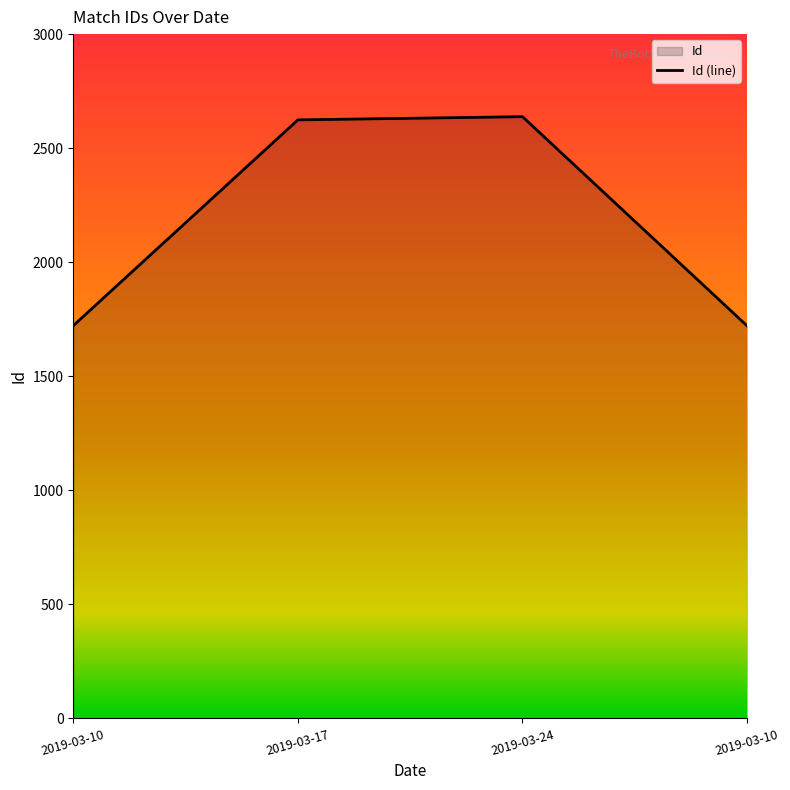

How many lines are shown in the chart?

1